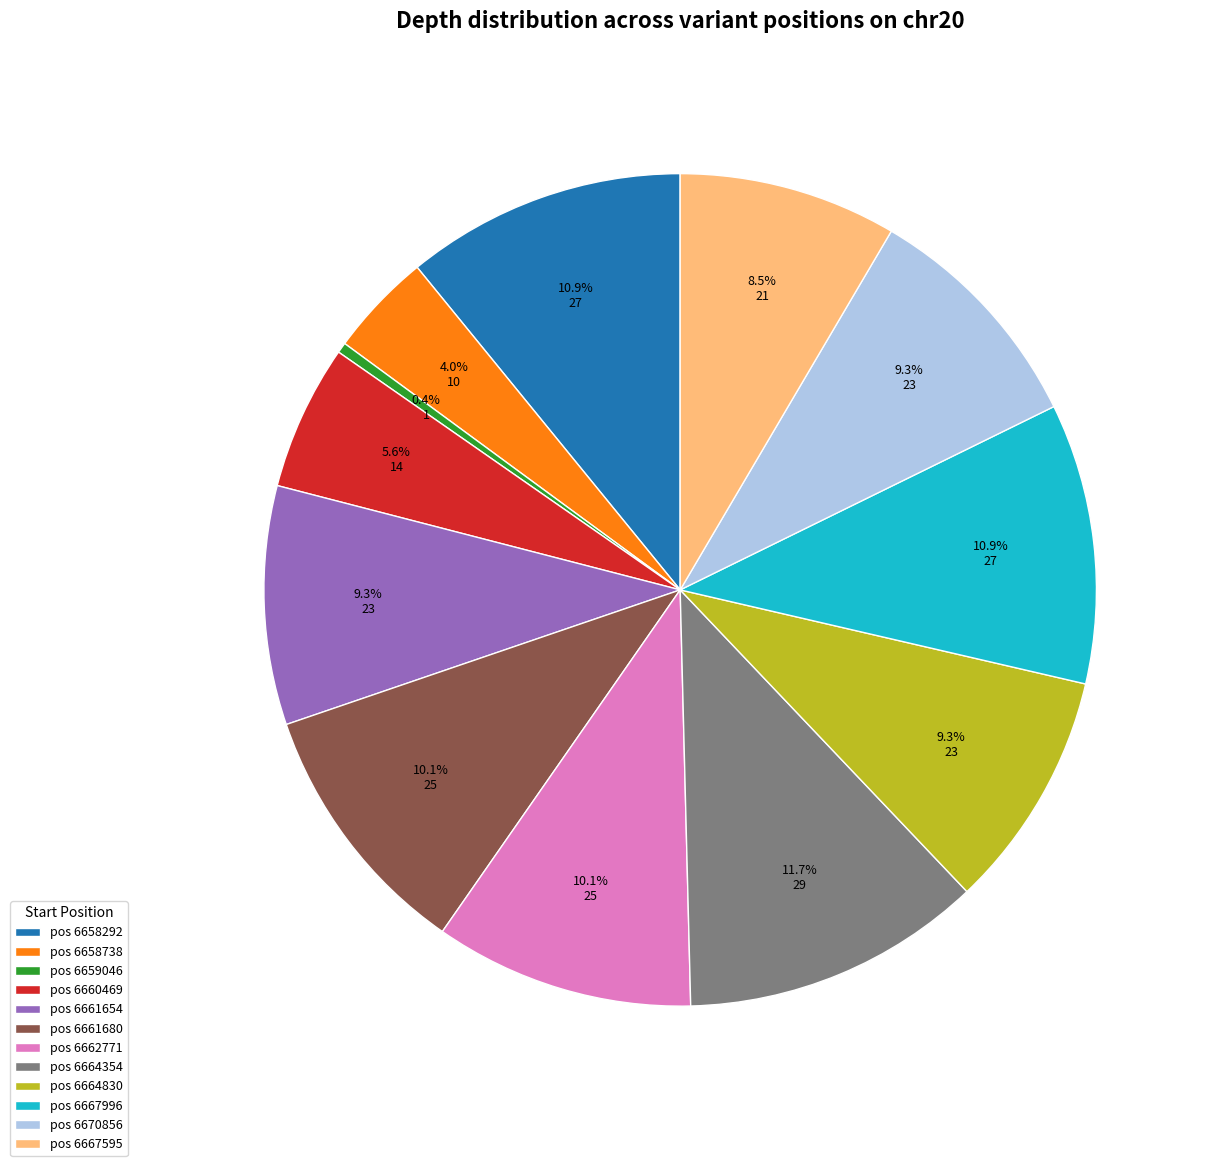

Which category has the smallest portion of the pie?

pos 6659046